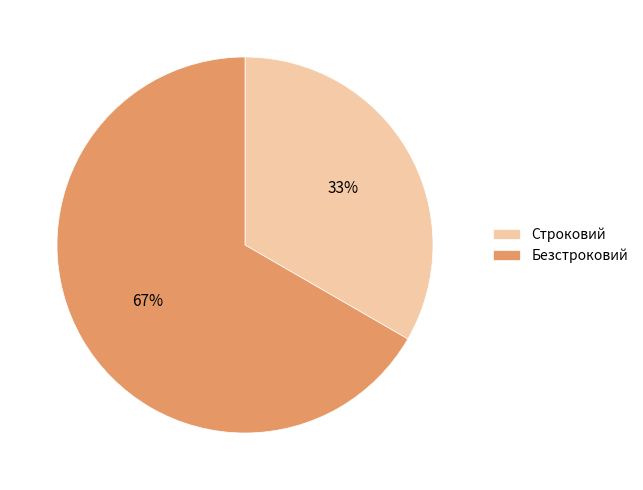

How many slices are in this pie chart?

2